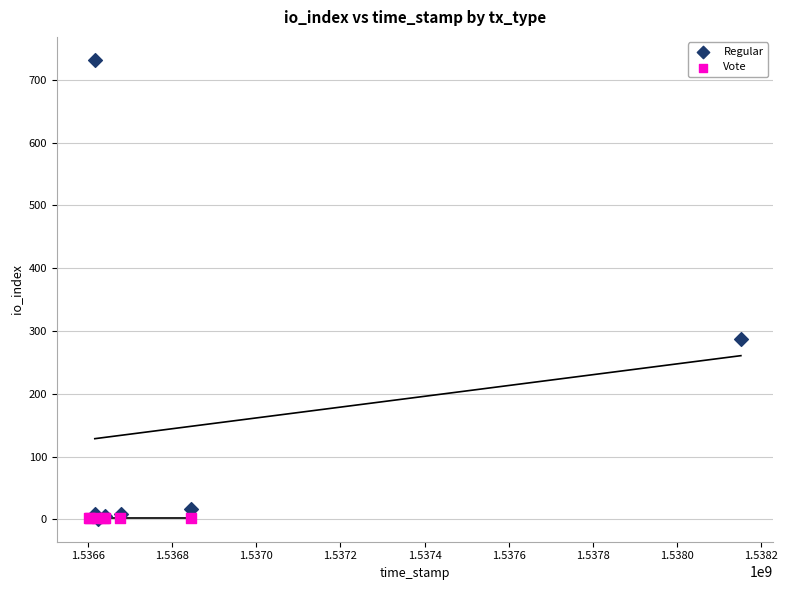

Which series contains the highest Y value?

Regular